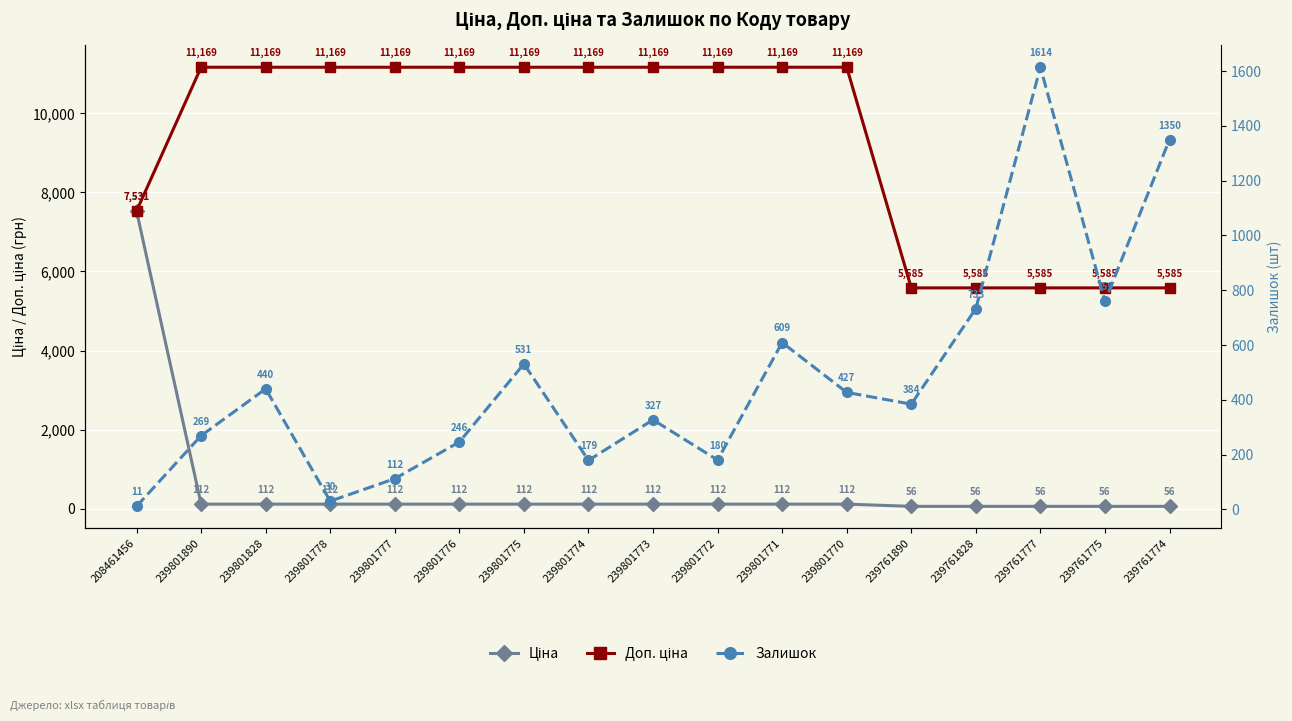

Which series has the largest total across all categories?

Доп. ціна